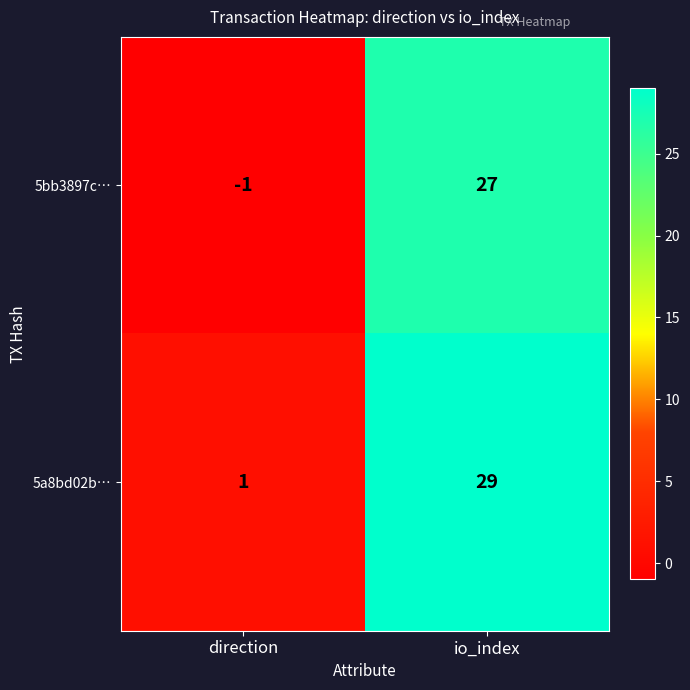

Rank the series at io_index from lowest to highest value.

5bb3897c…, 5a8bd02b…